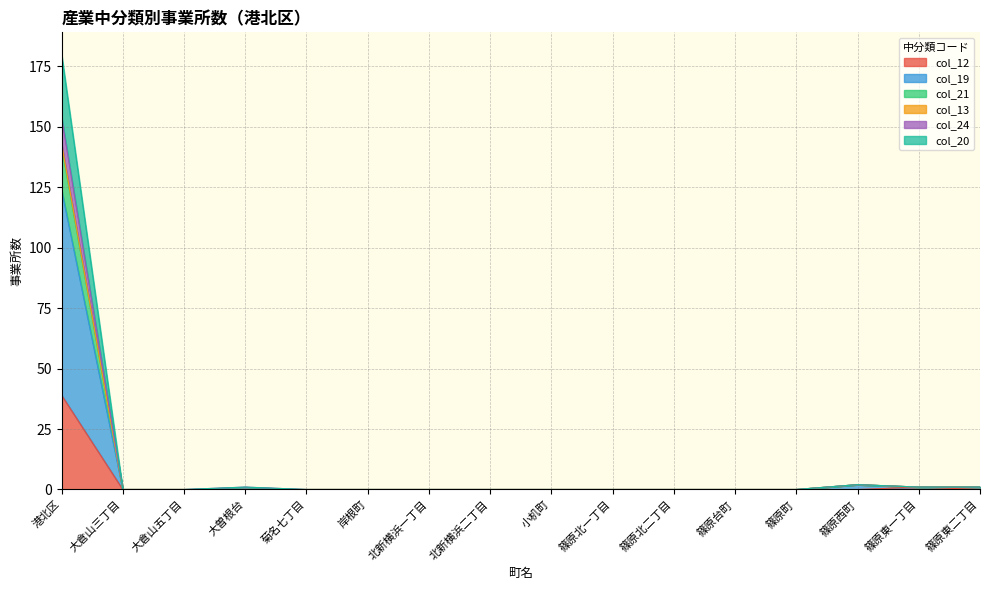

Does the chart have visible grid lines?

Yes